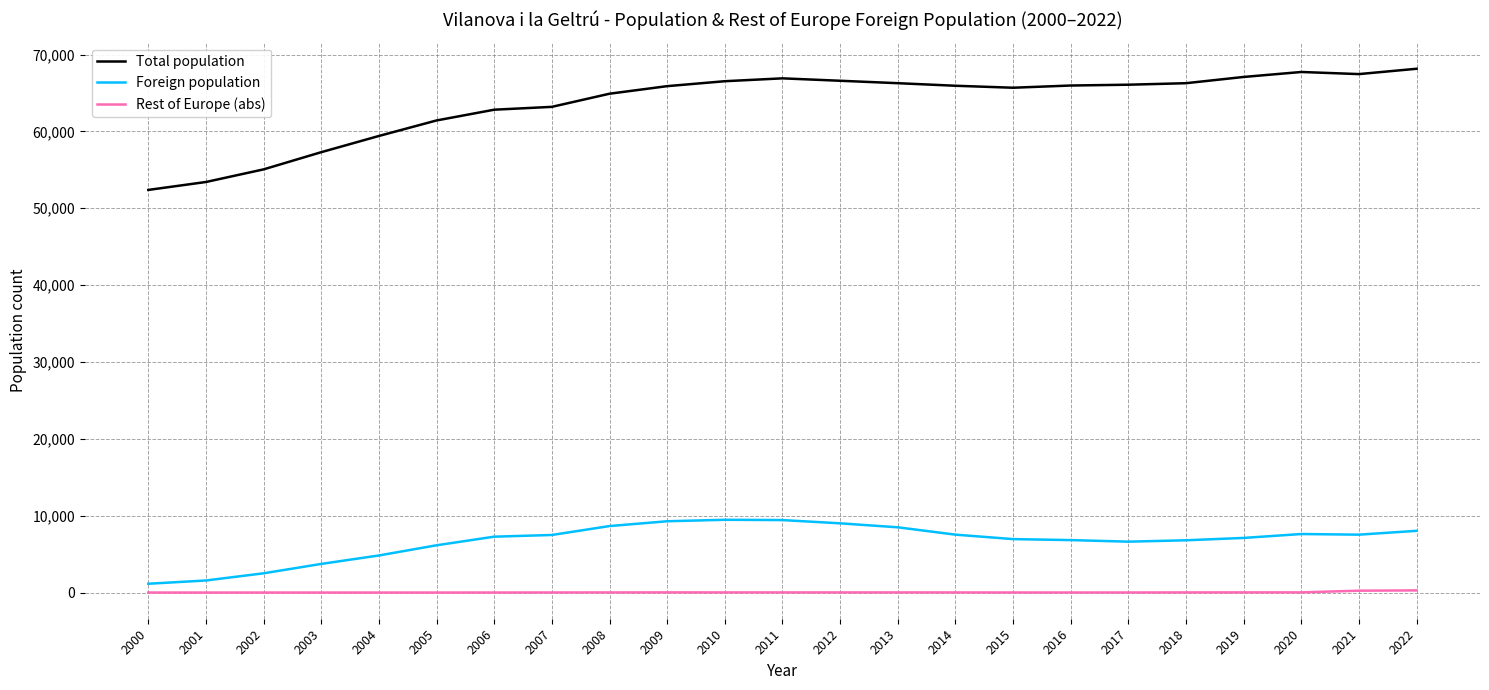

In Foreign population, how many points are lower than both neighbors (excluding endpoints)?

2